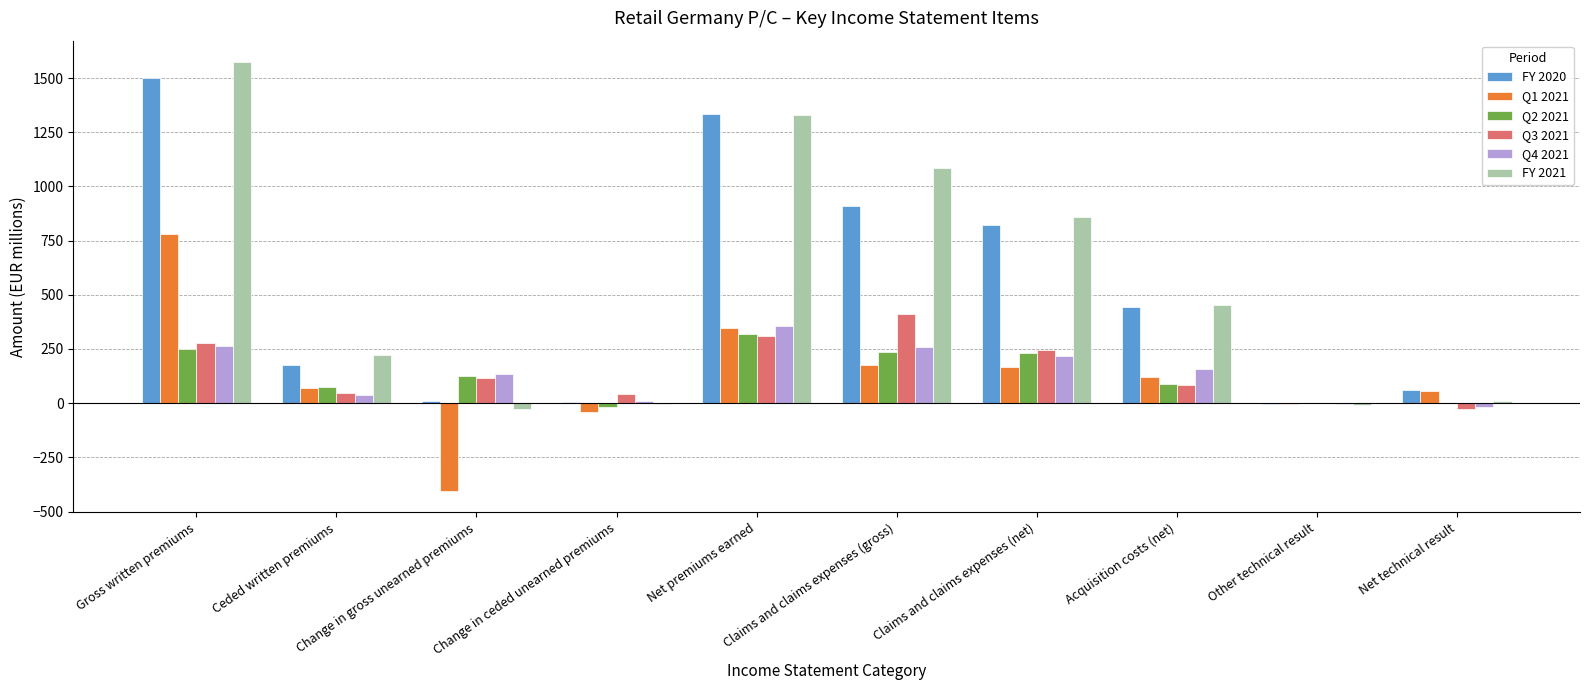

What is the sum of all FY 2021 values?

5491.9